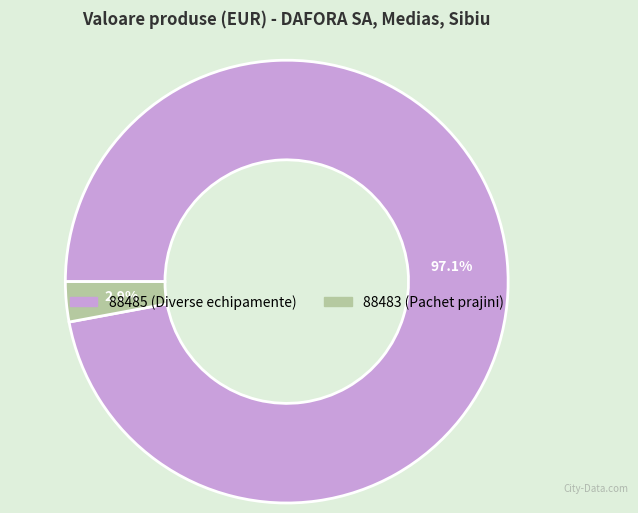

What percentage is the 88485 slice, to the nearest percent?

97%